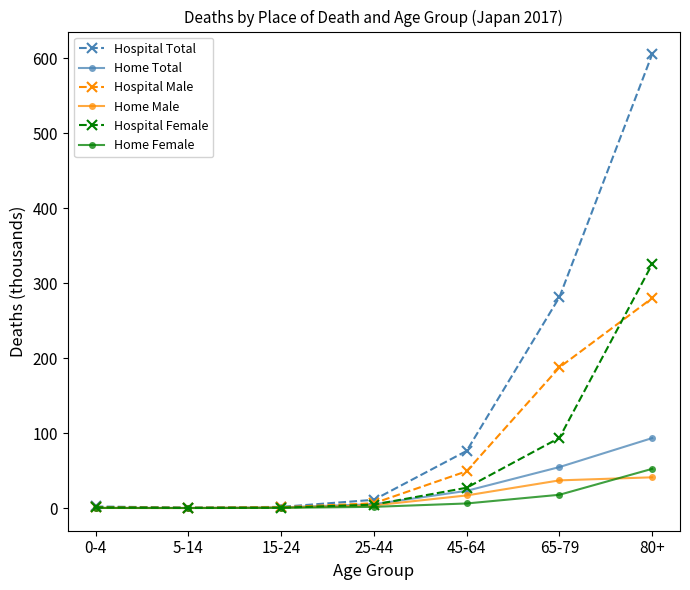

At which label is Hospital Total closest to 303?

65-79